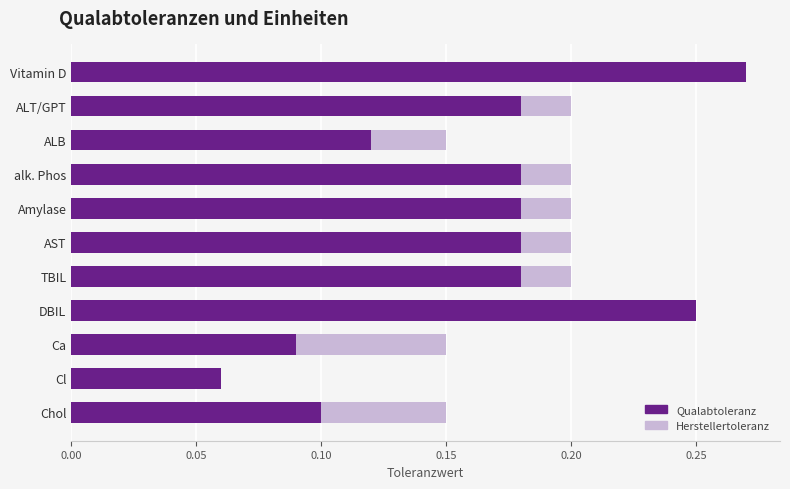

Rank the series at DBIL from highest to lowest value.

Qualabtoleranz, Herstellertoleranz